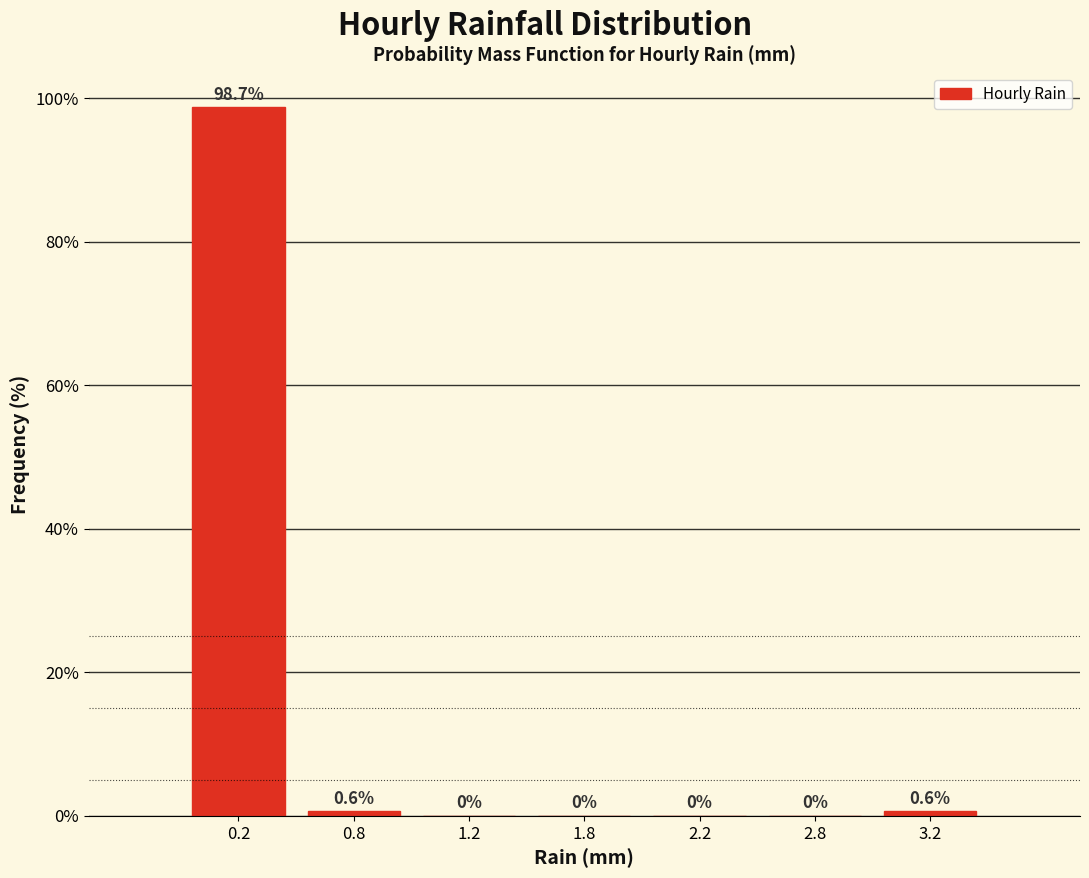

Reading left to right, extract all data points from this chart.

0.2=98.7	0.8=0.6	1.2=0.0	1.8=0.0	2.2=0.0	2.8=0.0	3.2=0.6